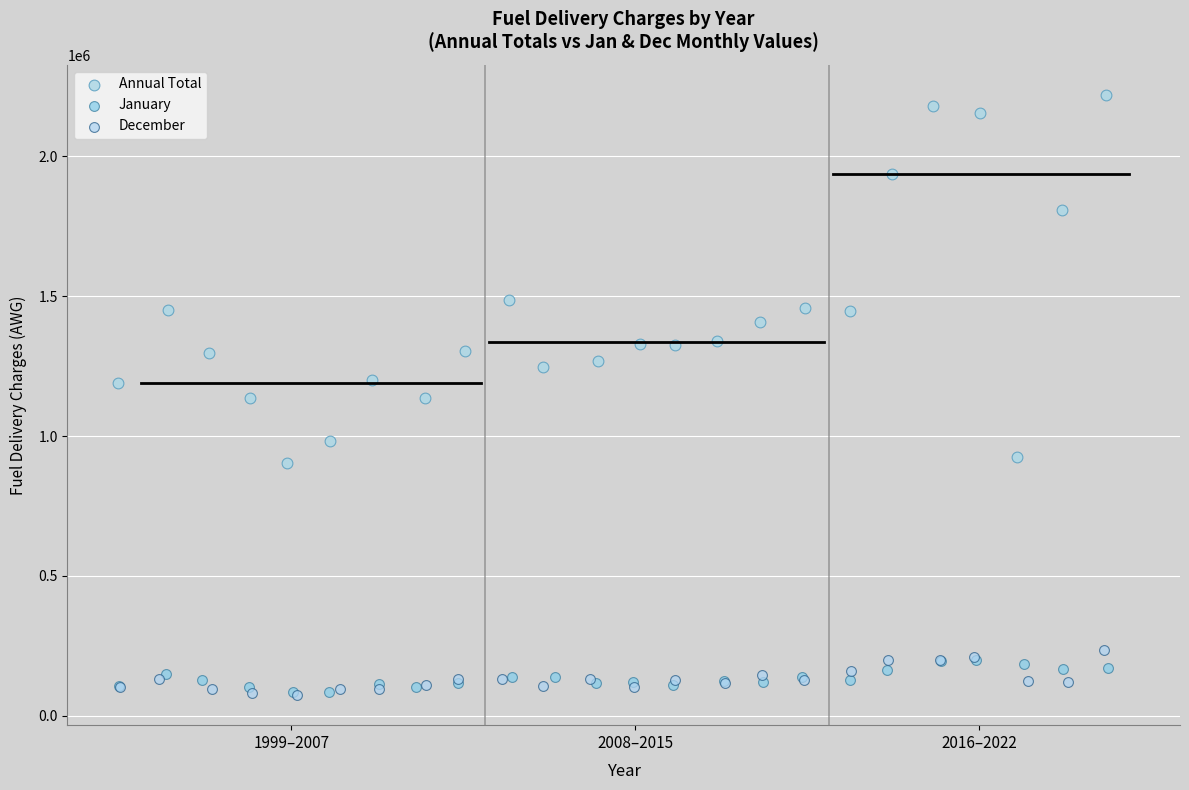

Which series contains the highest Y value?

Annual Total